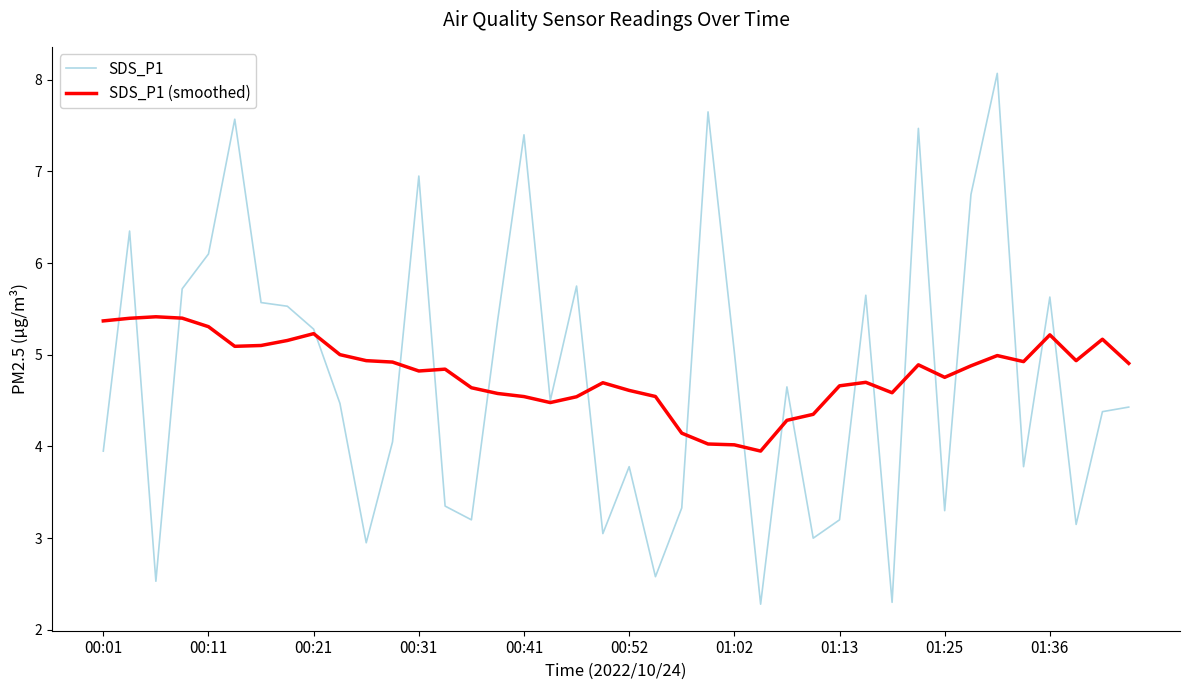

What is the greatest value displayed?

8.1